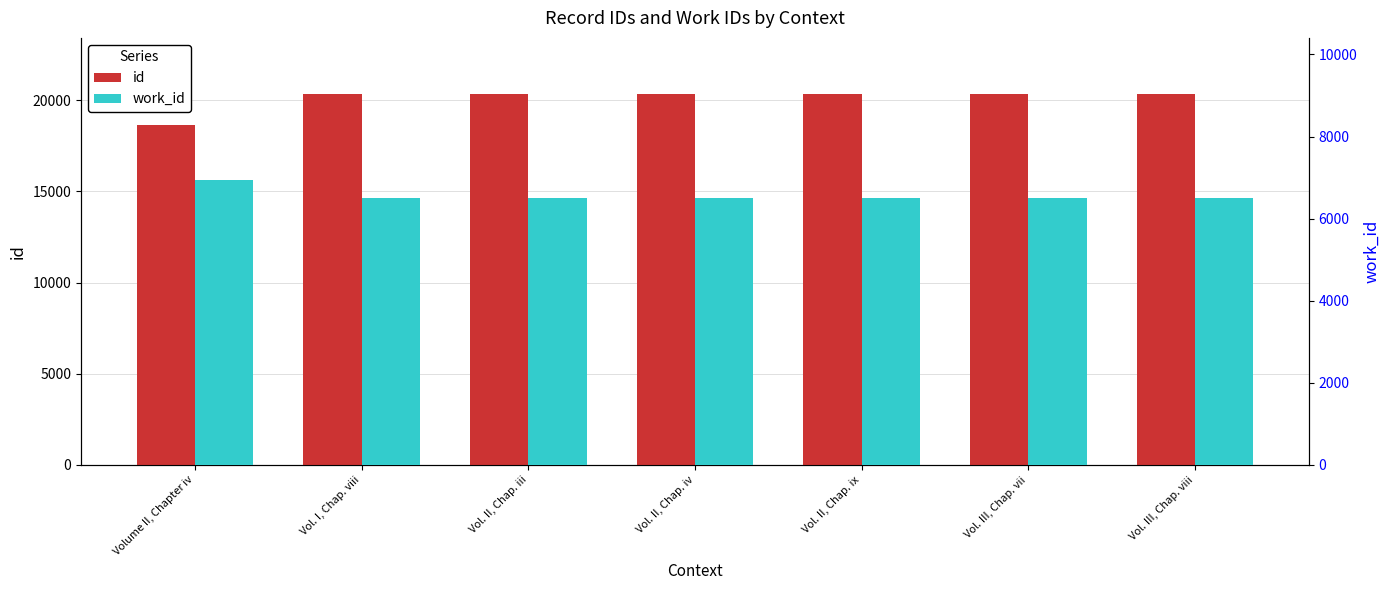

Rank the series by their average value, from lowest to highest.

work_id, id